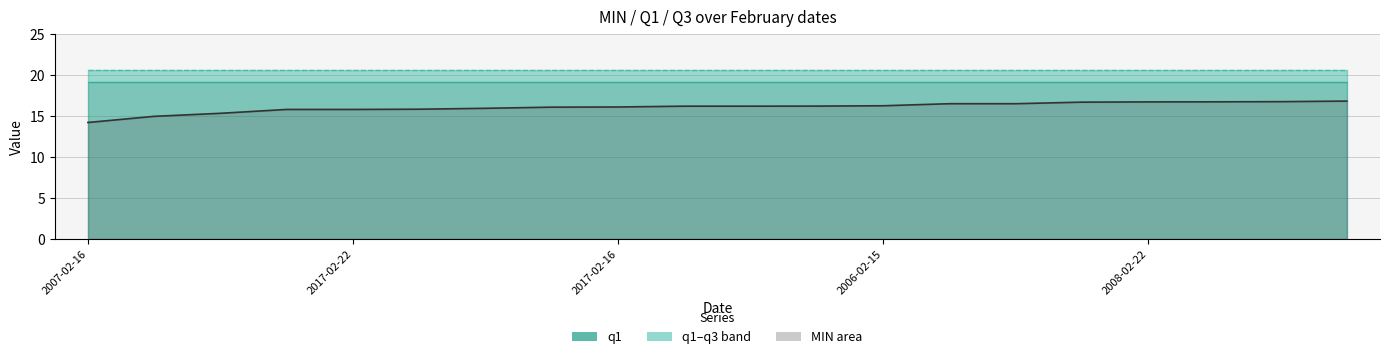

Does the chart display data point markers on the line(s)?

No